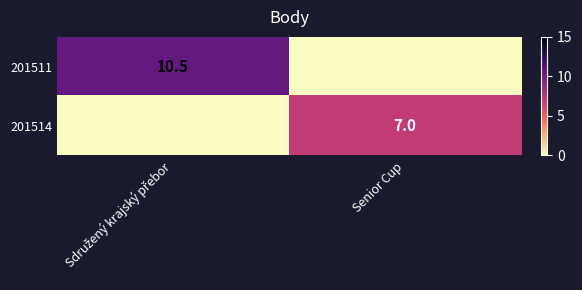

What is the spread (max minus min) of values at Sdružený krajský přebor?

10.5